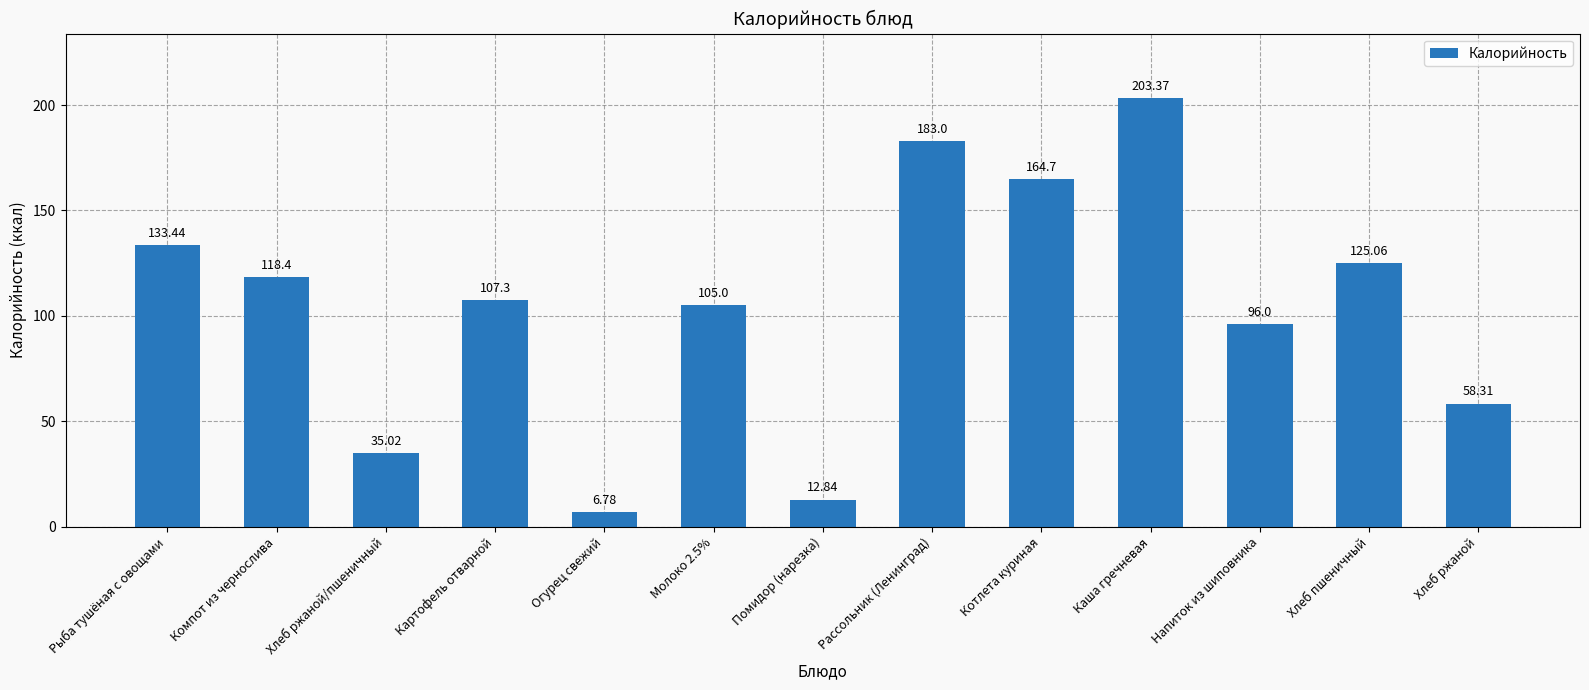

Reading right to left, transcribe all the data shown in this chart.

Хлеб ржаной=58.3	Хлеб пшеничный=125.1	Напиток из шиповника=96.0	Каша гречневая=203.4	Котлета куриная=164.7	Рассольник (Ленинград)=183.0	Помидор (нарезка)=12.8	Молоко 2.5%=105.0	Огурец свежий=6.8	Картофель отварной=107.3	Хлеб ржаной/пшеничный=35.0	Компот из чернослива=118.4	Рыба тушёная с овощами=133.4